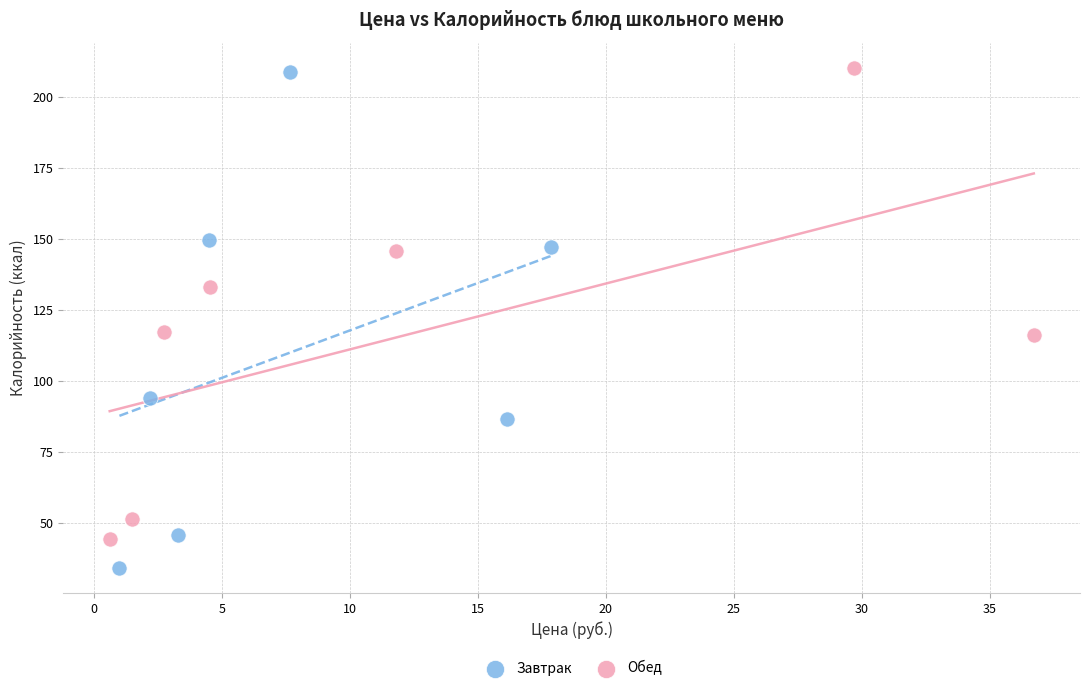

Which series has the largest Y range (max minus min)?

Завтрак